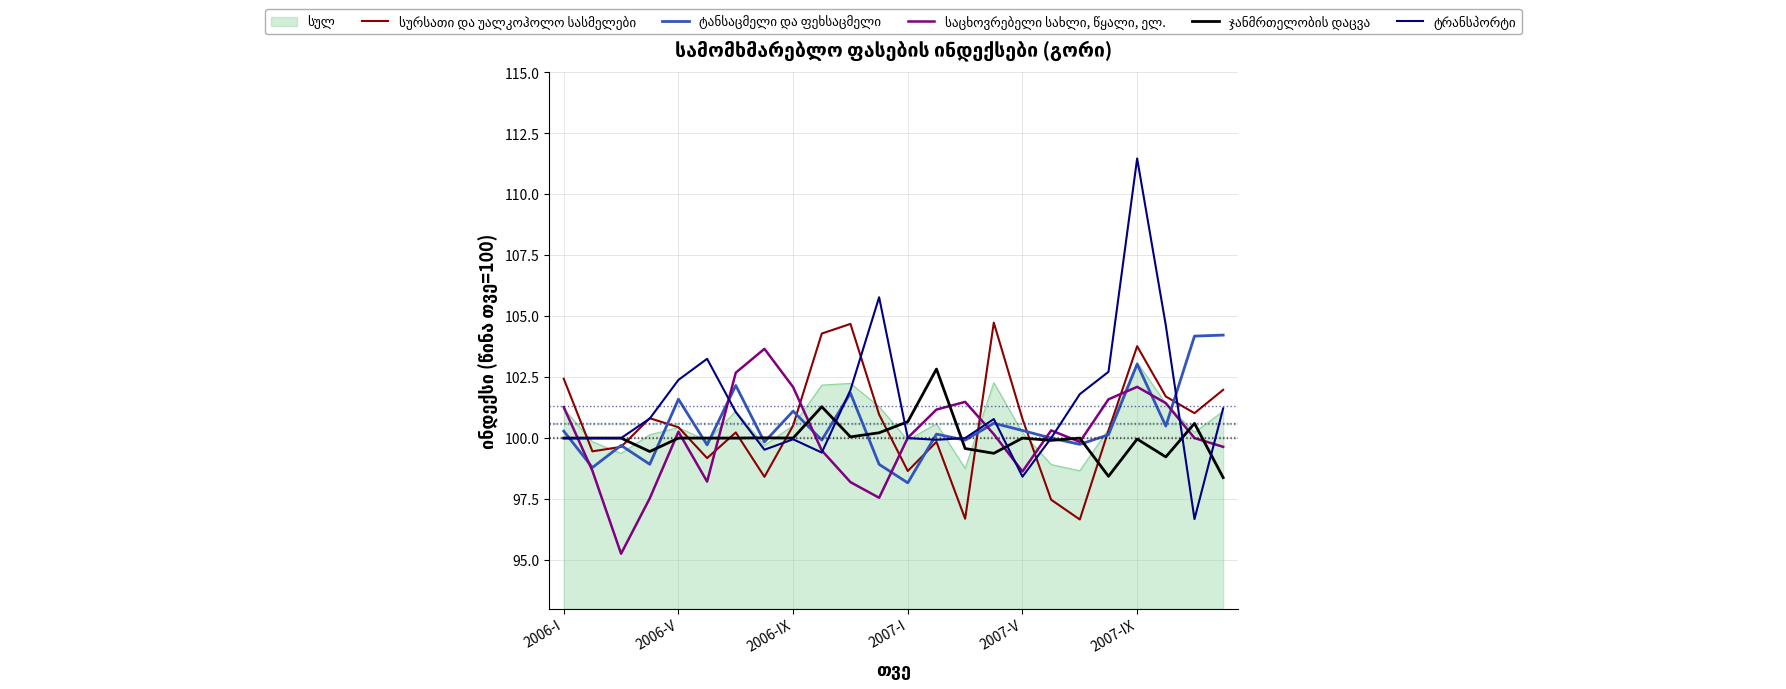

How many series are shown in this chart?

6